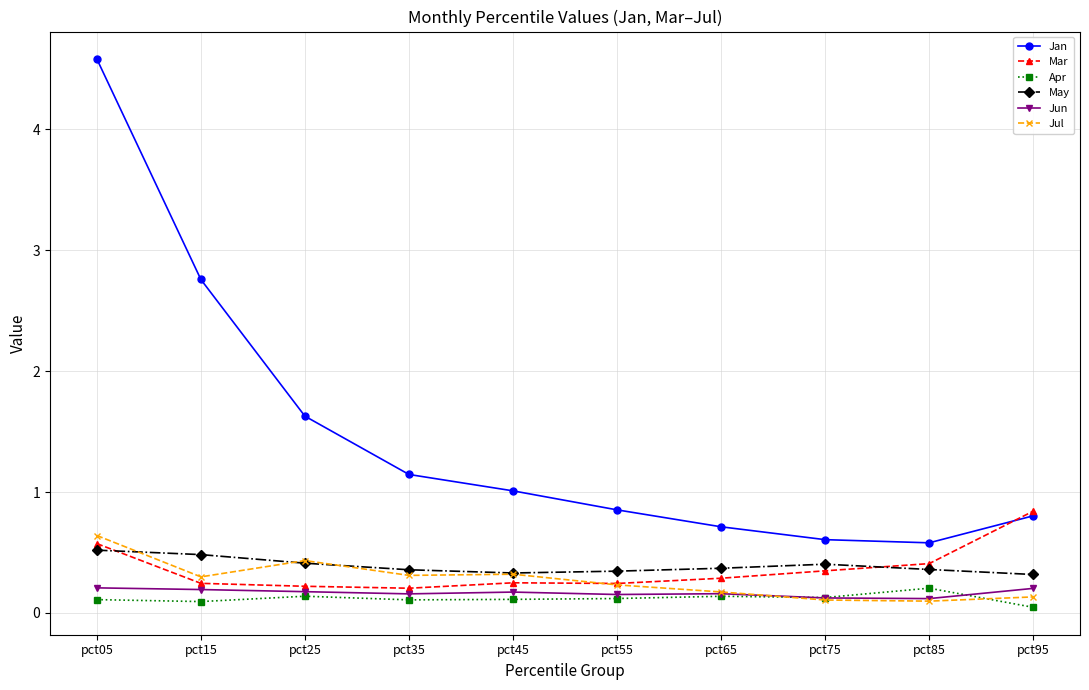

At which category does Jul reach its first local valley?

pct15